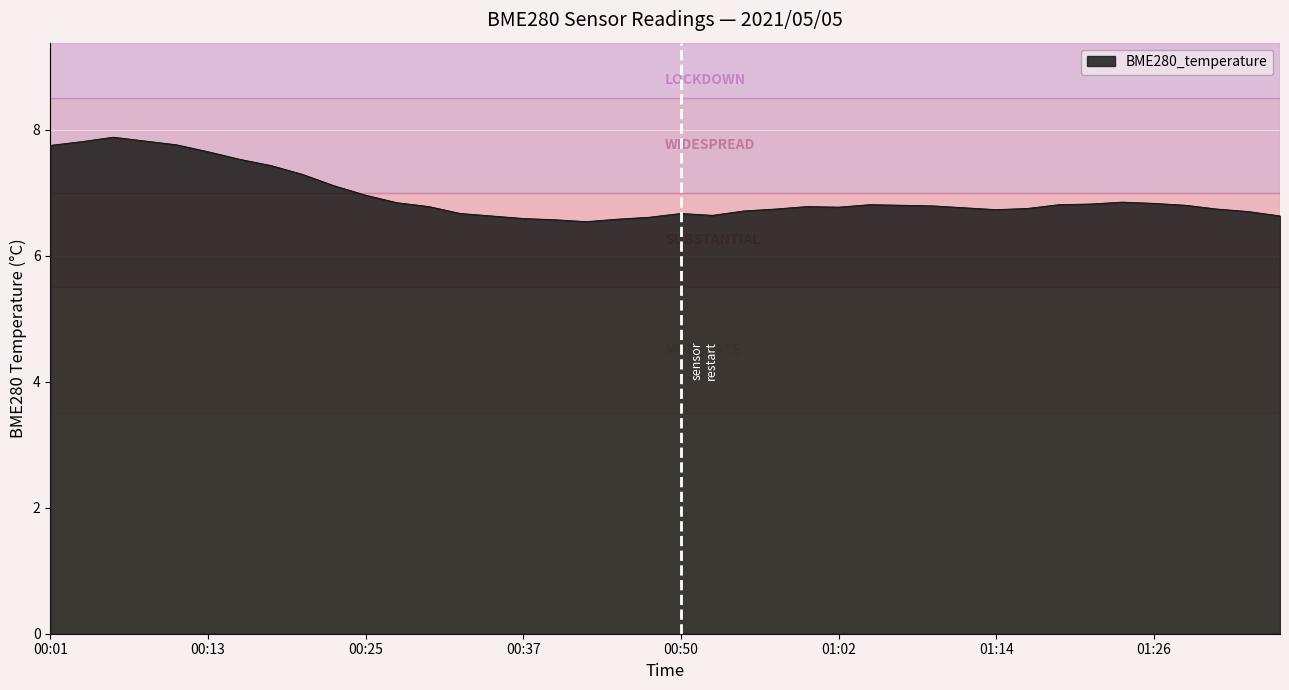

What is the minimum value shown in the chart?

6.5